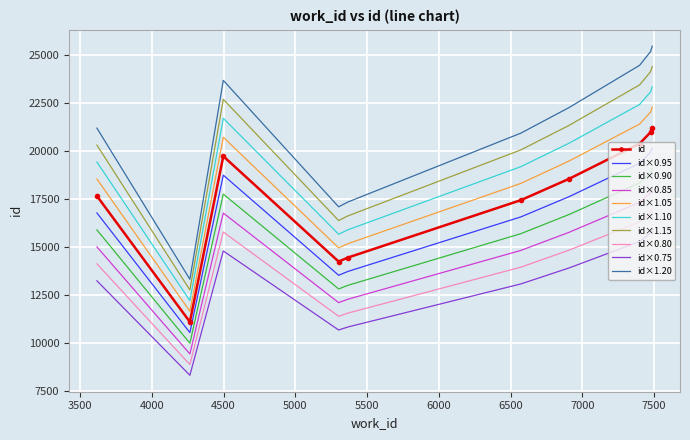

Which series has the largest total across all categories?

id×1.20